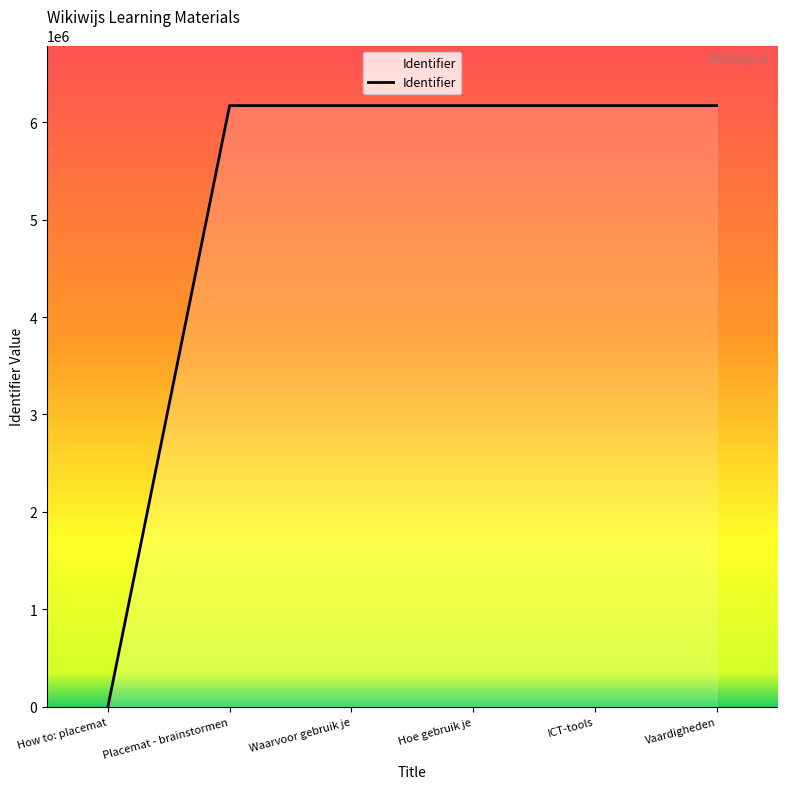

Which has a higher value, Waarvoor gebruik je or How to: placemat?

Waarvoor gebruik je